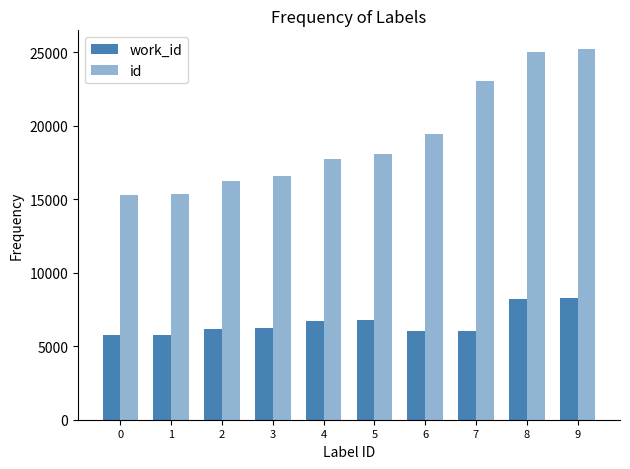

Reading left to right, what are all the values shown in this chart?

work_id: 5746	5750	6144	6251	6680	6782	6058	6054	8183	8299
id: 15305	15327	16201	16552	17705	18065	19425	23004	24983	25220